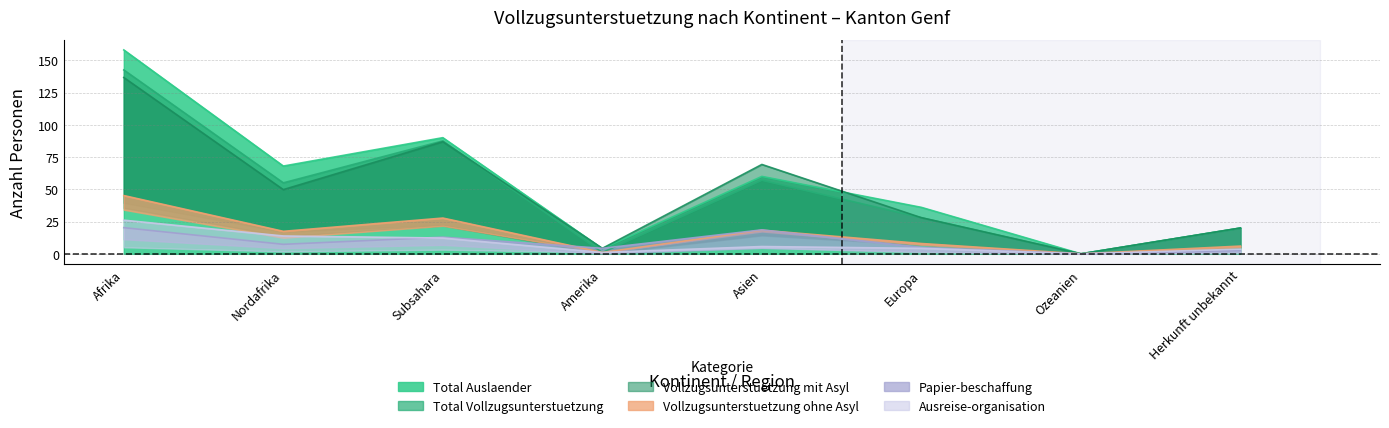

What is the total value across all series at Herkunft unbekannt?

63.6